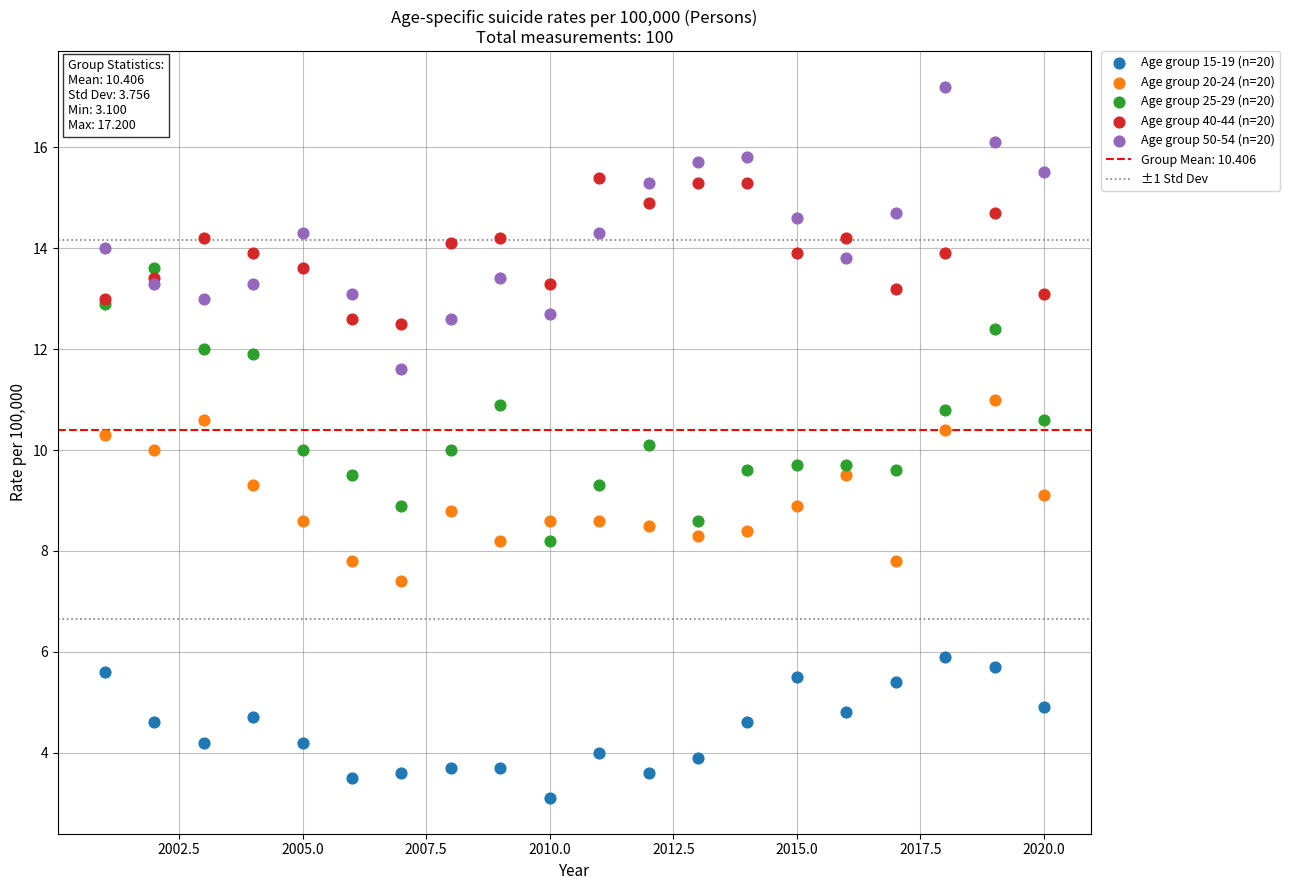

What is the X range (max minus min) for the scatter plot?

19.0